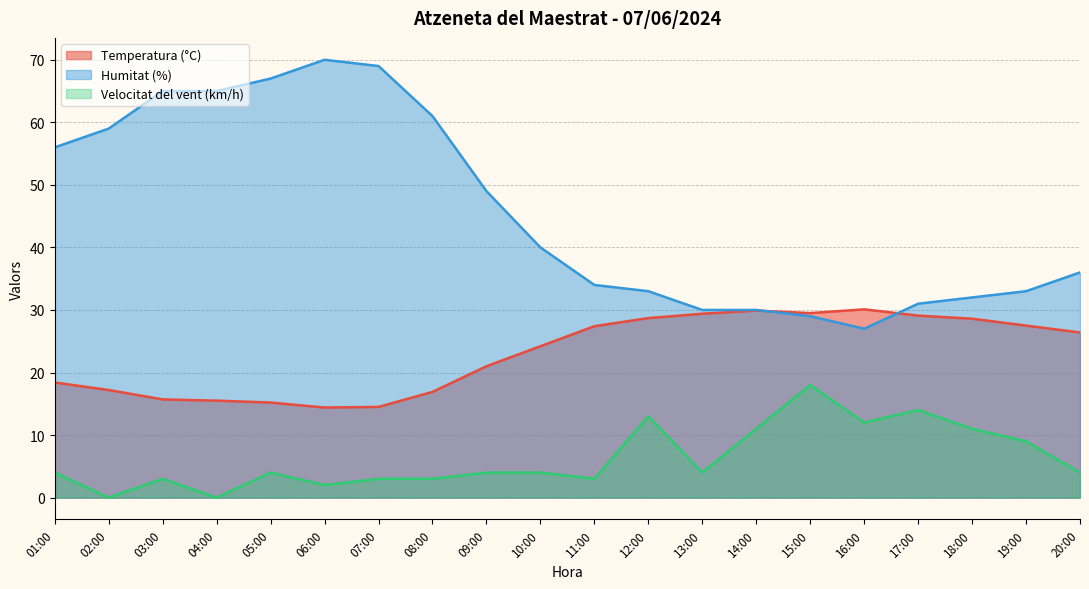

Read the Velocitat del vent (km/h) value at 15:00.

18.0